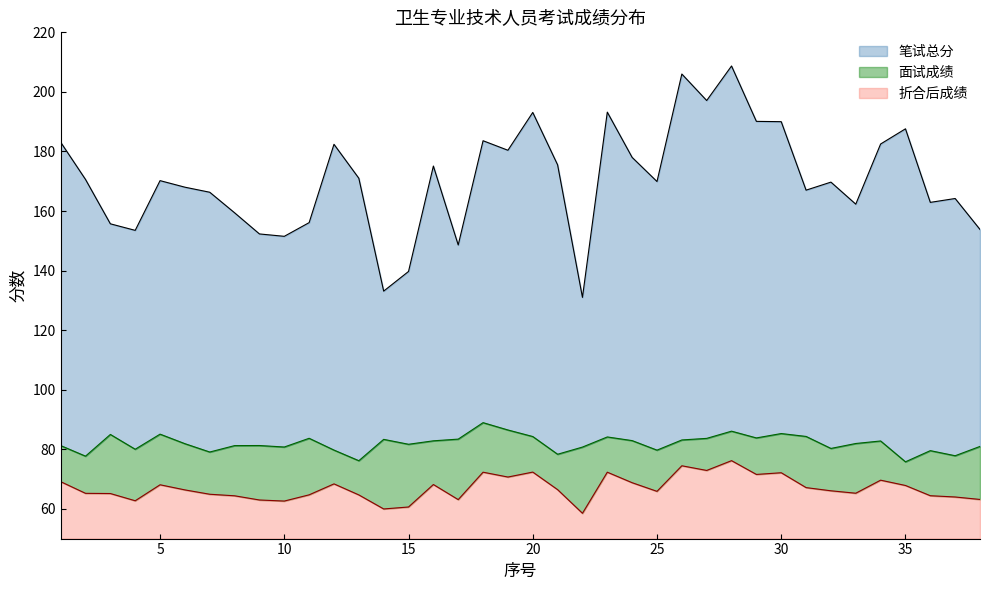

What is the value of the 面试成绩 point at the 37th from the left?

77.8